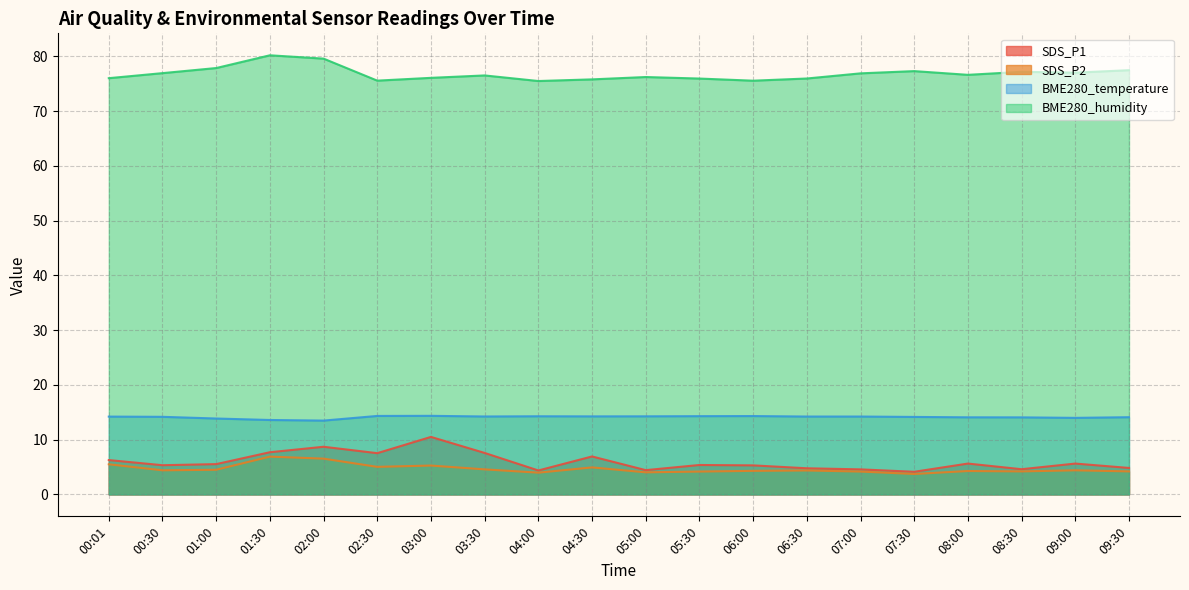

Rank the categories by SDS_P1 value from lowest to highest.

07:30, 04:00, 05:00, 07:00, 08:30, 06:30, 09:30, 06:00, 00:30, 05:30, 01:00, 08:00, 09:00, 00:01, 04:30, 02:30, 03:30, 01:30, 02:00, 03:00